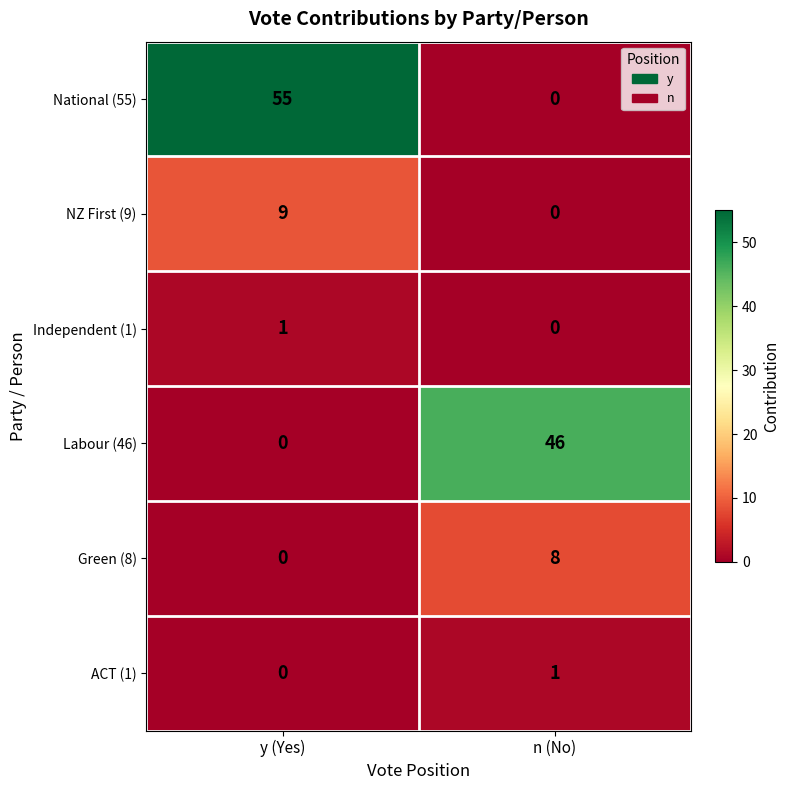

What is the difference between the highest and lowest values at y (Yes)?

55